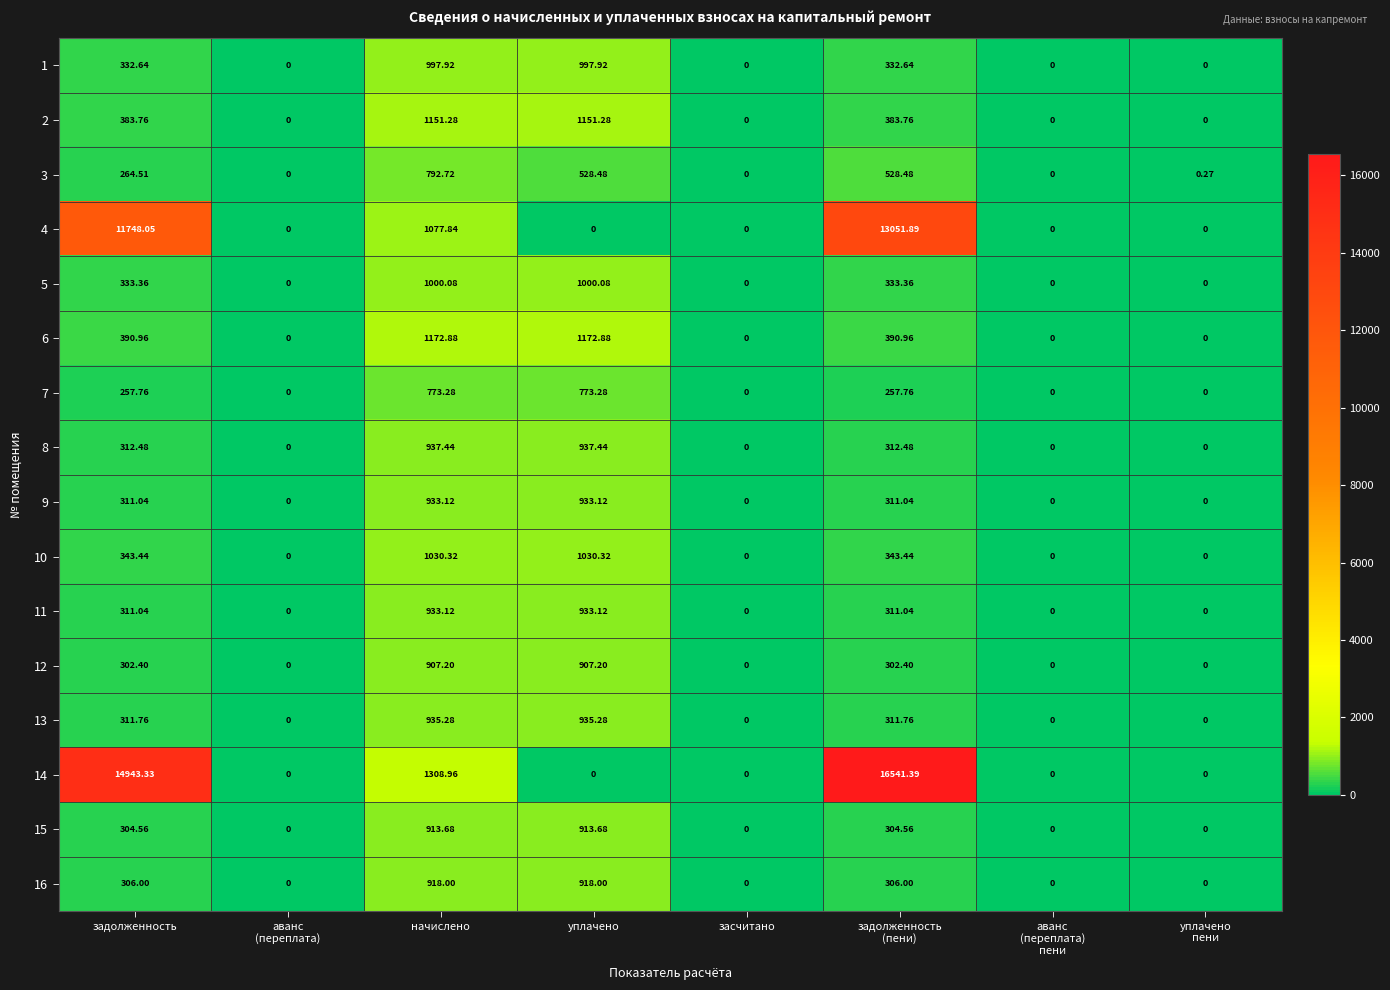

What is the greatest value displayed?

16541.4